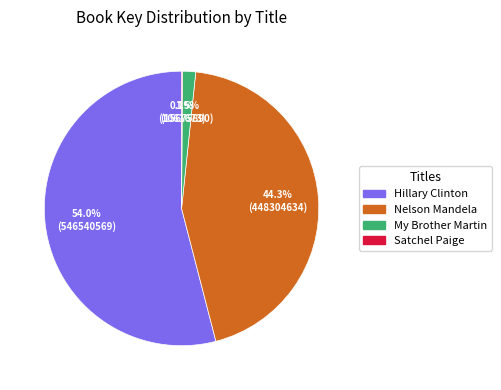

Which category has the biggest portion of the pie?

Hillary Clinton